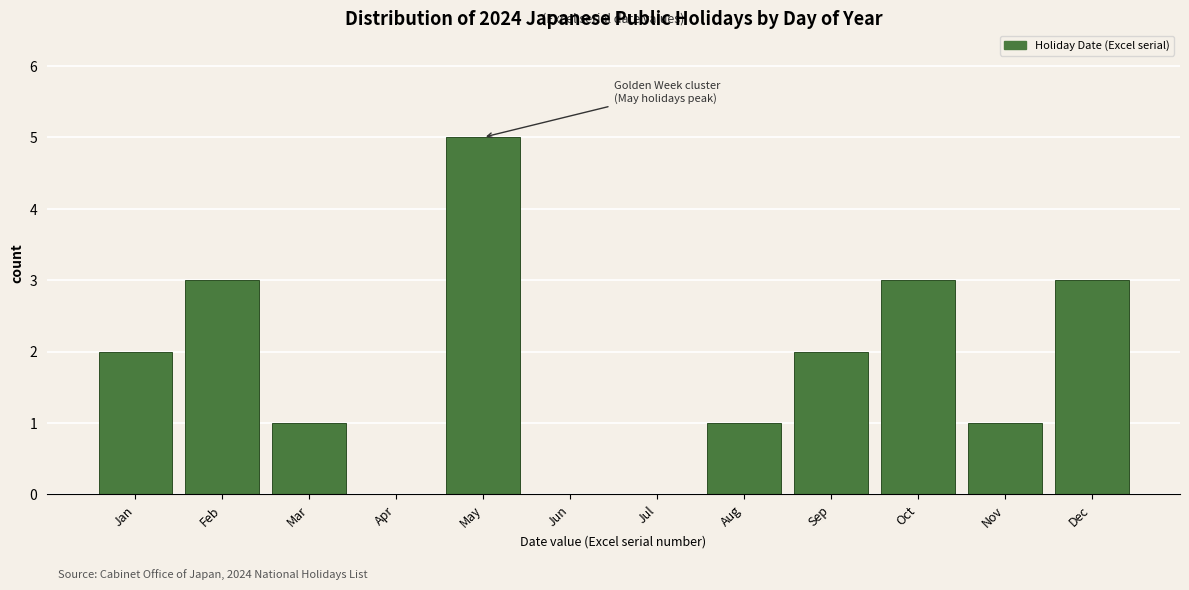

Reading right to left, extract all data points from this chart.

Dec=3	Nov=1	Oct=3	Sep=2	Aug=1	Jul=0	Jun=0	May=5	Apr=0	Mar=1	Feb=3	Jan=2